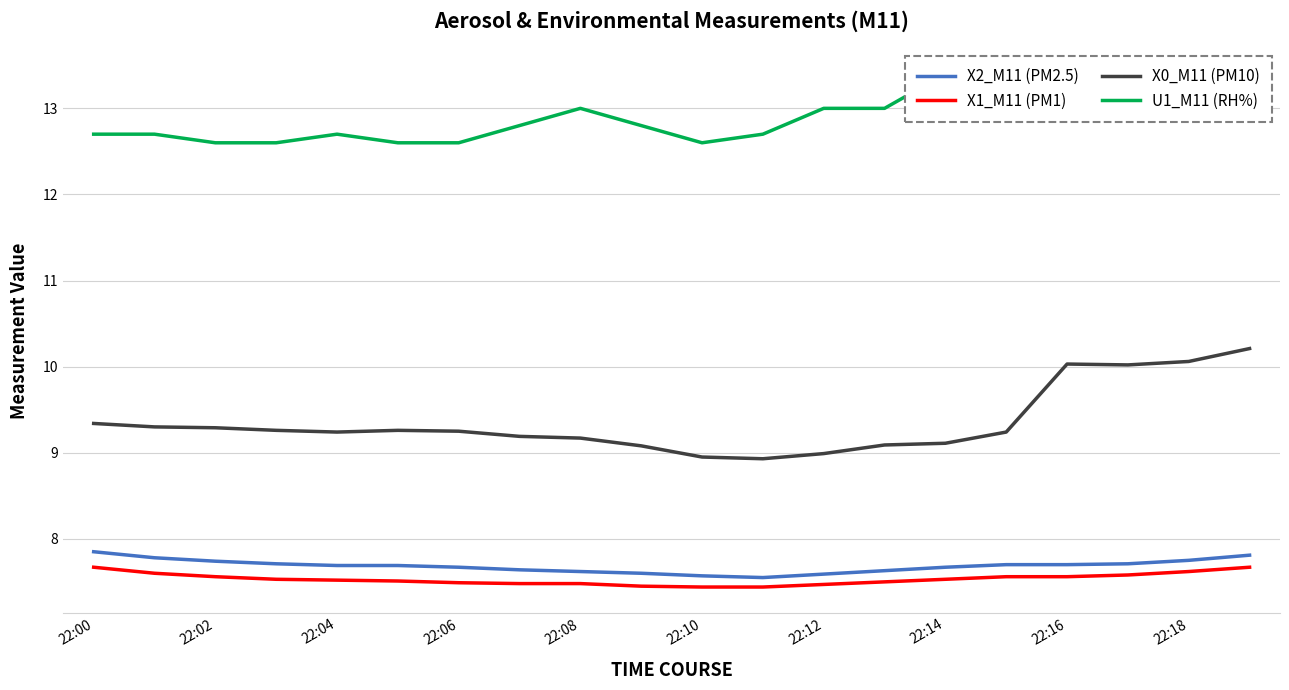

Reading left to right, list all the values displayed in this chart.

X2_M11 (PM2.5): 7.8	7.8	7.7	7.7	7.7	7.7	7.7	7.6	7.6	7.6	7.6	7.5	7.6	7.6	7.7	7.7	7.7	7.7	7.8	7.8
X1_M11 (PM1): 7.7	7.6	7.6	7.5	7.5	7.5	7.5	7.5	7.5	7.5	7.4	7.4	7.5	7.5	7.5	7.6	7.6	7.6	7.6	7.7
X0_M11 (PM10): 9.3	9.3	9.3	9.3	9.2	9.3	9.2	9.2	9.2	9.1	8.9	8.9	9.0	9.1	9.1	9.2	10.0	10.0	10.1	10.2
U1_M11 (RH%): 12.7	12.7	12.6	12.6	12.7	12.6	12.6	12.8	13.0	12.8	12.6	12.7	13.0	13.0	13.4	13.0	12.9	12.9	13.1	13.4